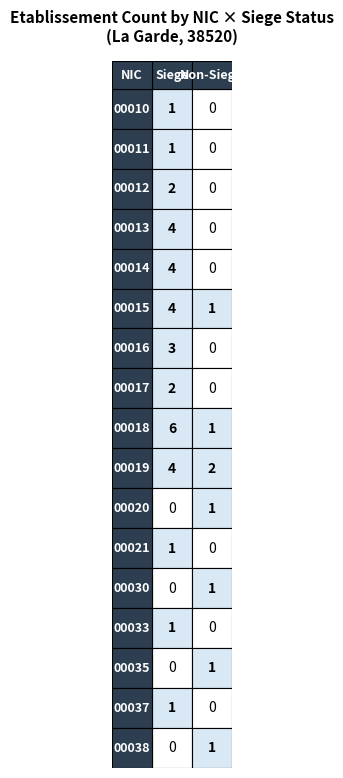

Between false and true, which is larger?

false